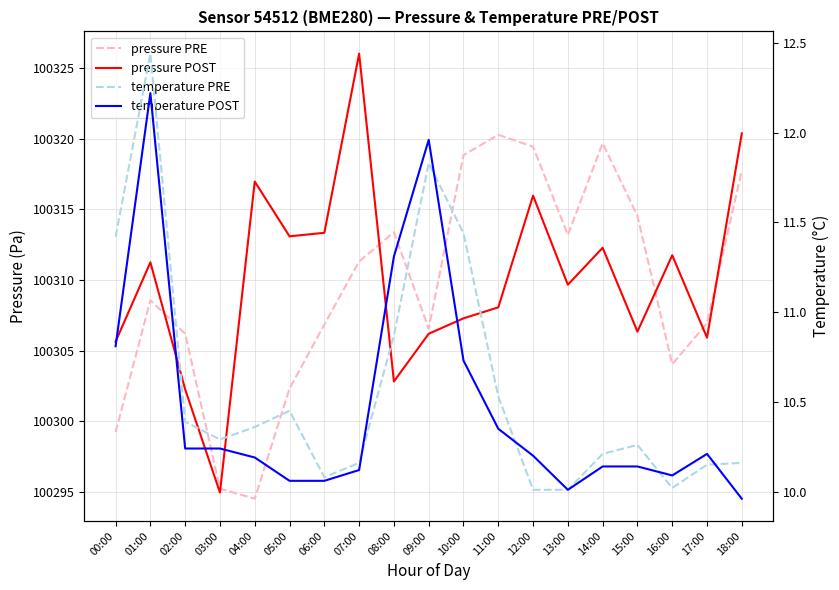

Between which two adjacent categories do pressure PRE and pressure POST first intersect?

01:00 and 02:00